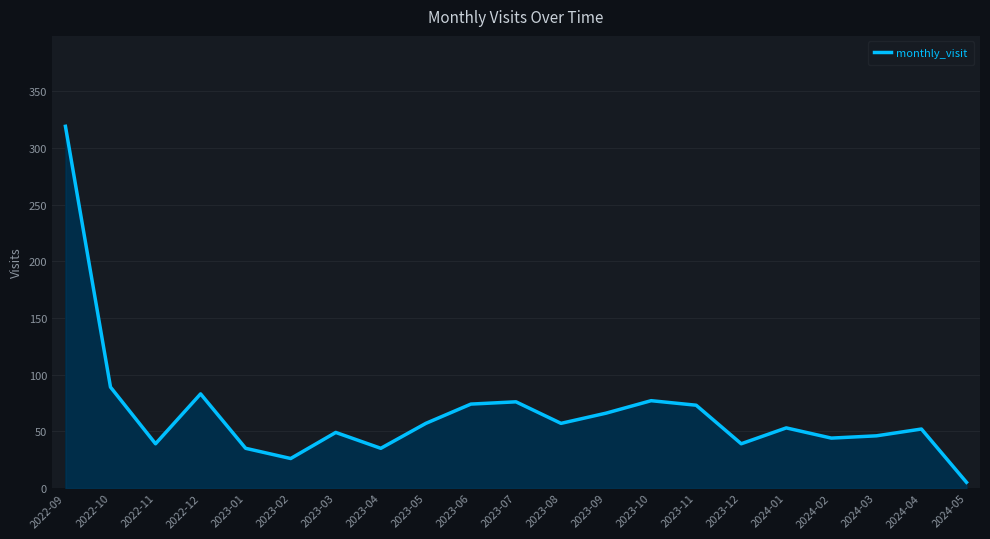

How many interior local peaks (higher than both neighbors) does the data have?

6